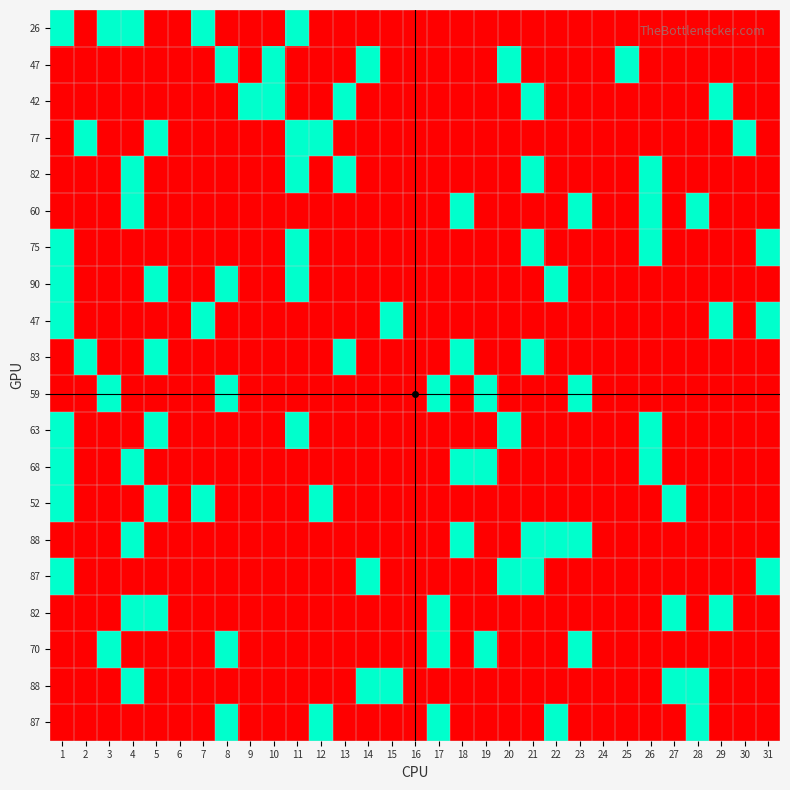

What is the total value across all series at 23?

4